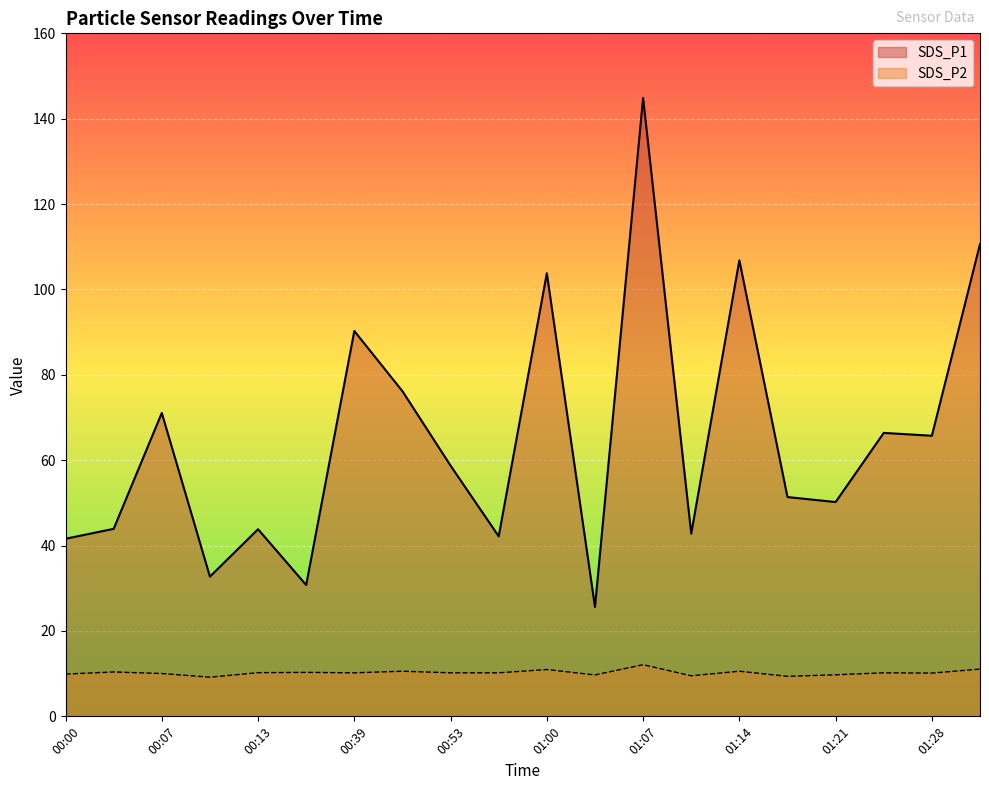

True or false: SDS_P1 and SDS_P2 intersect in this chart.

False